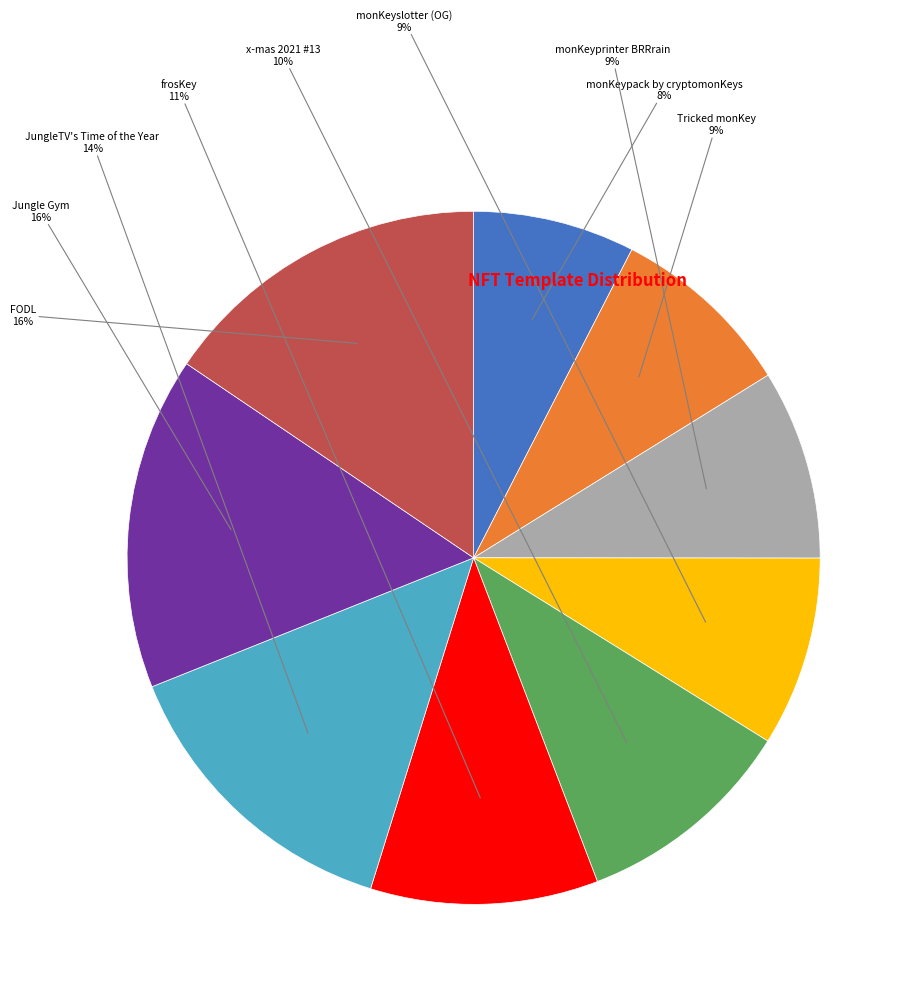

To the nearest percent, what is the difference between the largest and smallest slice percentages?

8%